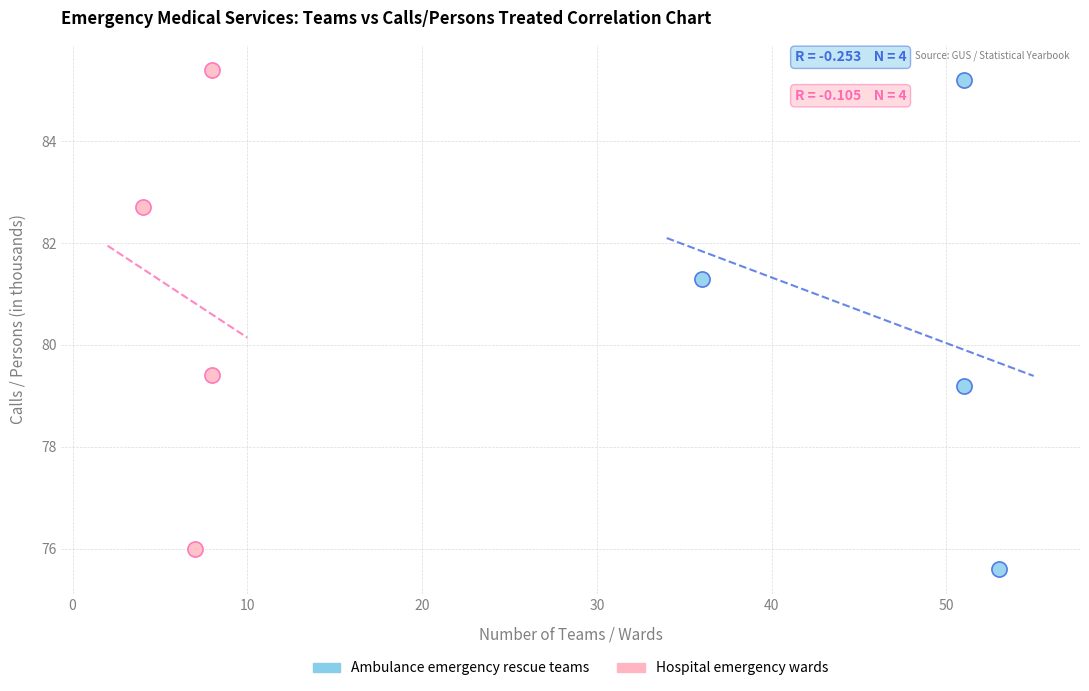

What are all the series names shown in the legend?

Ambulance emergency rescue teams, Hospital emergency wards